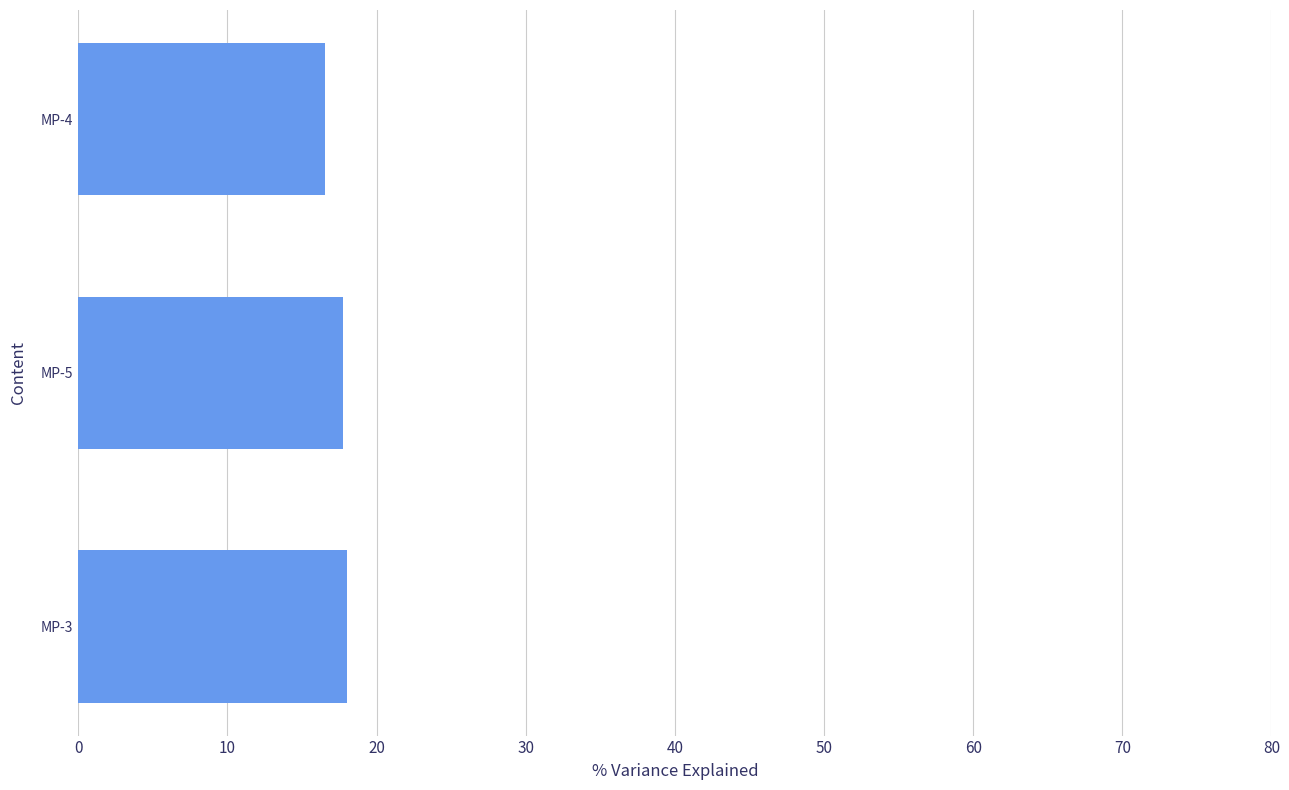

Count the number of data series in this chart.

1